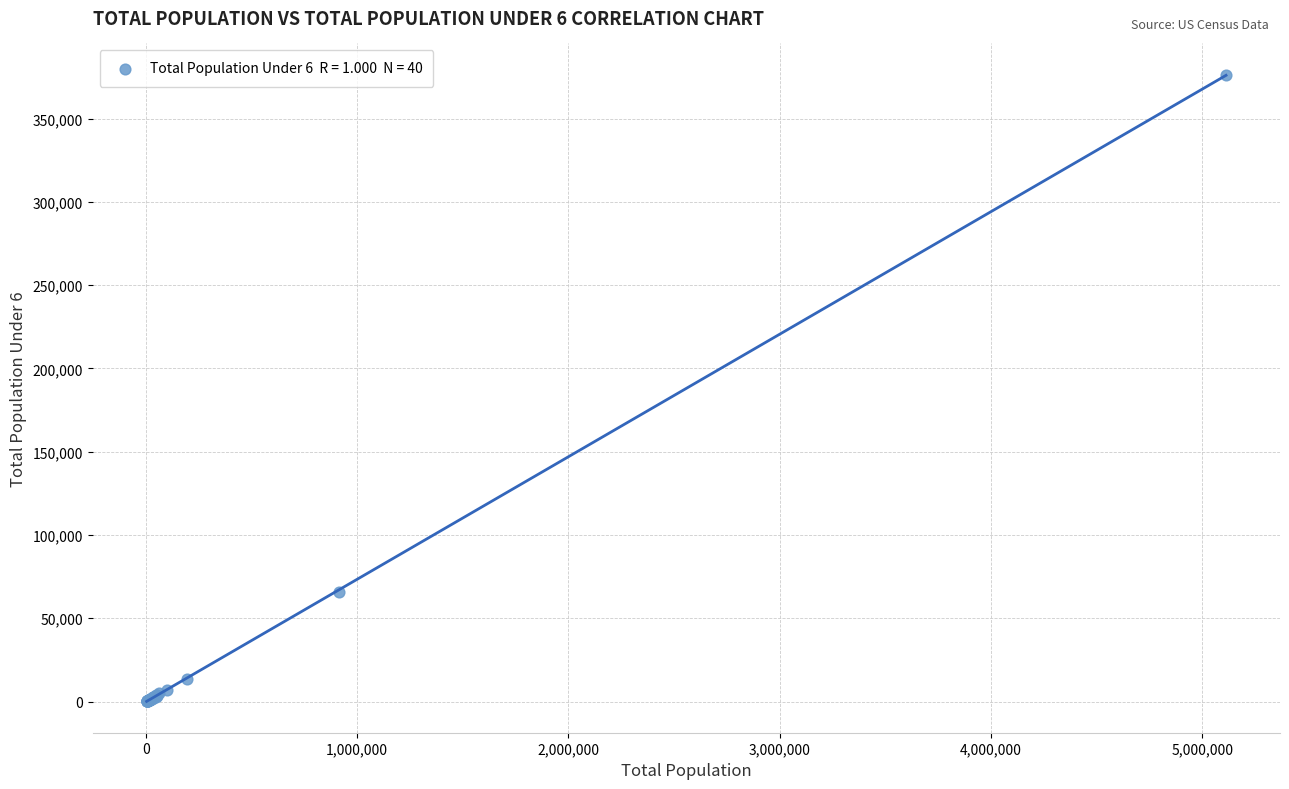

What Y value in the scatter plot is closest to 188233?

65531